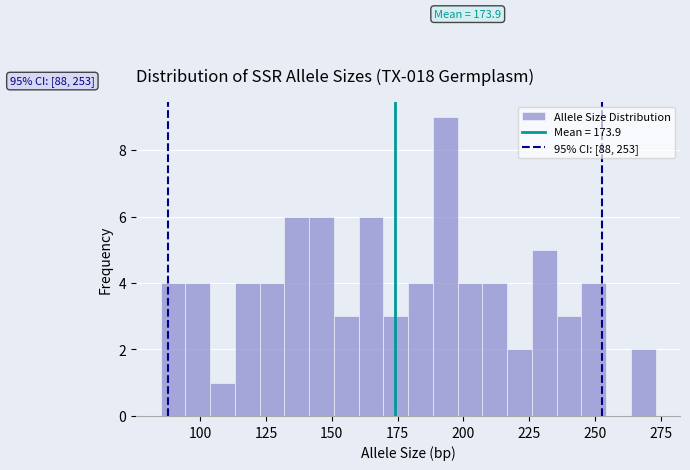

Around what value on the x-axis is the tallest bar? Give the approximate position of its centre, as read against the axis.

195